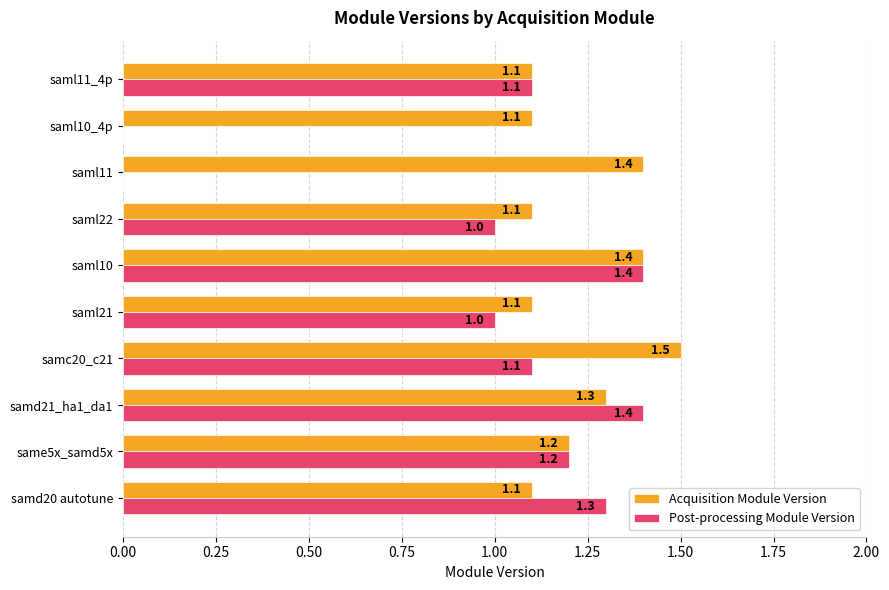

The value of Post-processing Module Version at saml21 is 0.7. True or false?

False